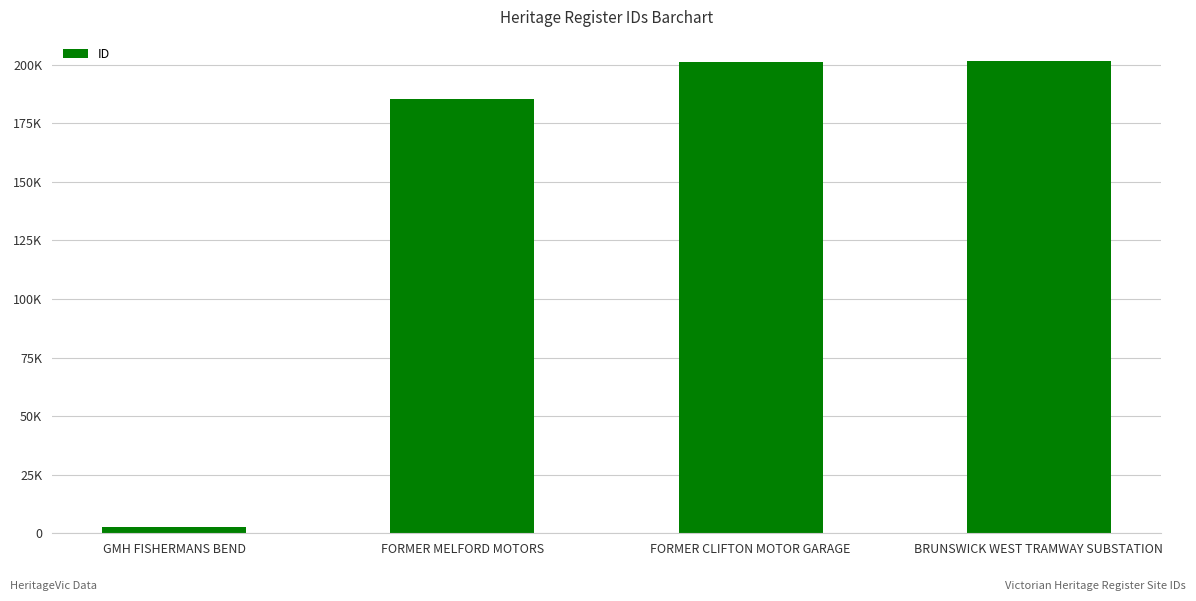

Where does the data first go above 200965?

BRUNSWICK WEST TRAMWAY SUBSTATION